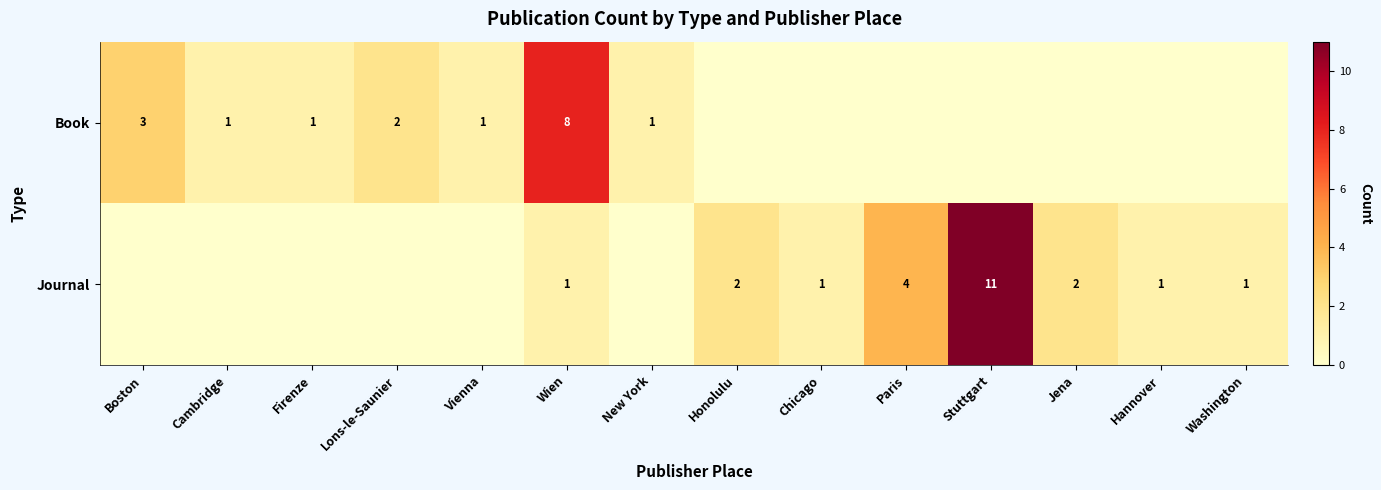

The Book series shows 0 at Vienna. True or false?

False